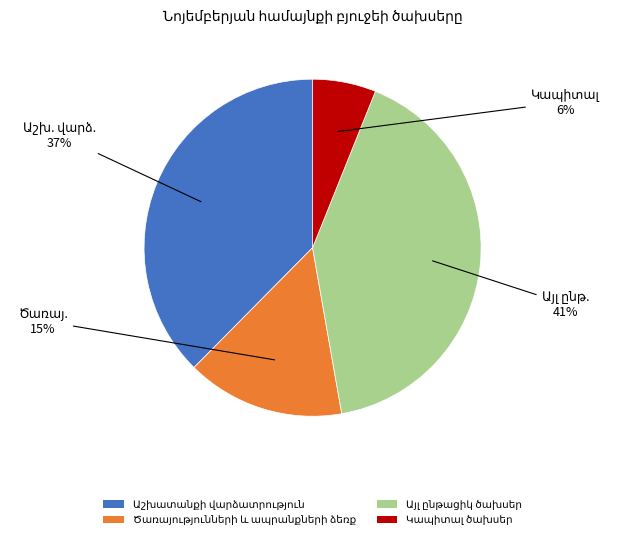

To the nearest percent, what portion does Ծառայությունների և ապրանքների ձեռք represent?

15%